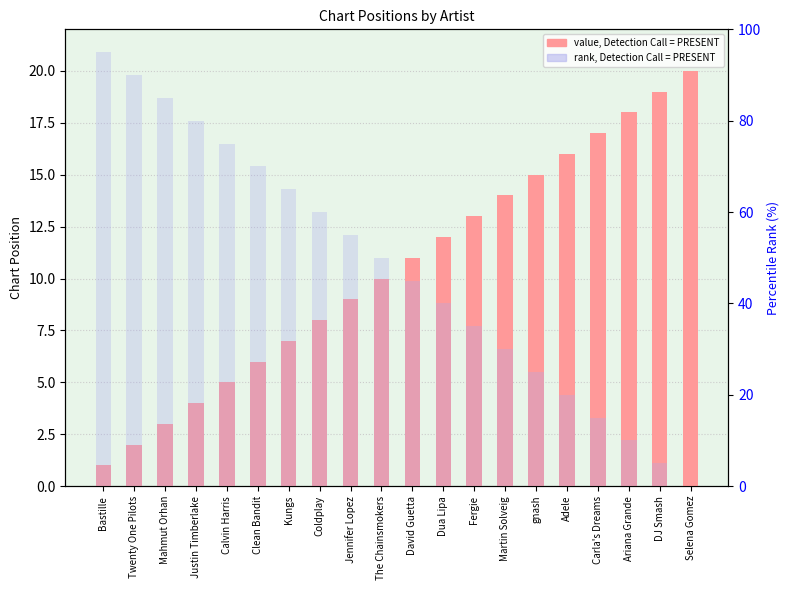

What value does the Position series have at Adele?

16.0